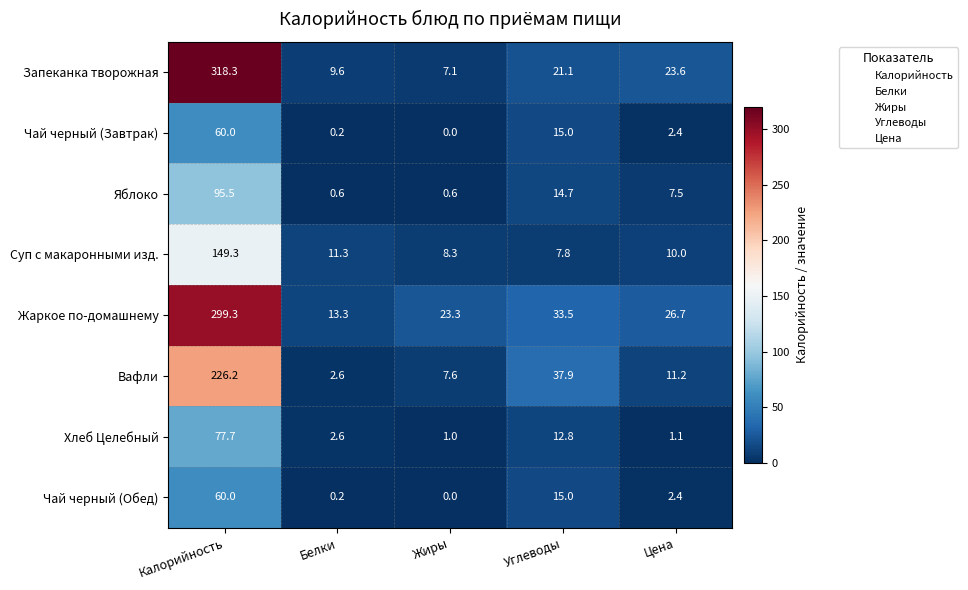

At which category is the sum across all series the highest?

Калорийность